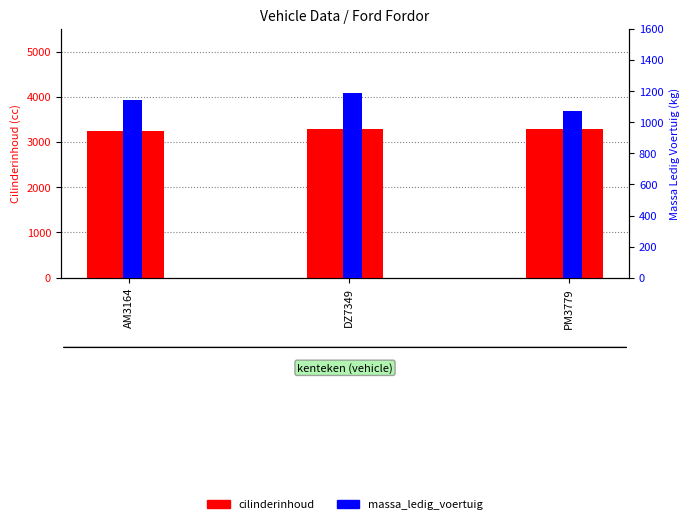

Between DZ7349 and PM3779, which series saw the biggest shift?

massa_ledig_voertuig